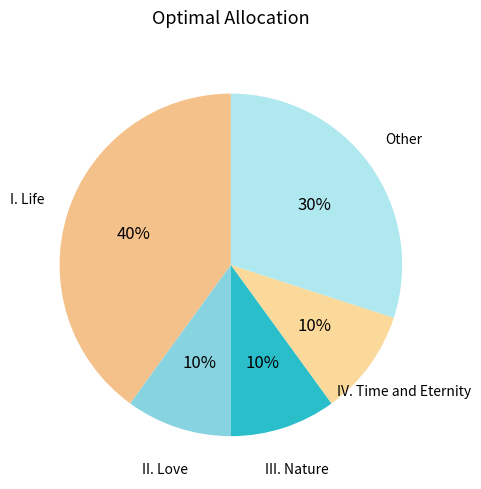

Which category has the biggest portion of the pie?

I. Life